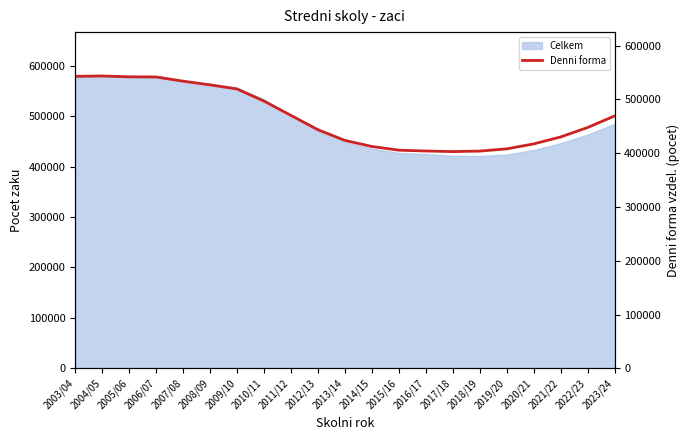

Rank the categories by value from highest to lowest.

2004/05, 2003/04, 2005/06, 2006/07, 2007/08, 2008/09, 2009/10, 2010/11, 2011/12, 2023/24, 2022/23, 2012/13, 2021/22, 2013/14, 2020/21, 2014/15, 2019/20, 2015/16, 2016/17, 2018/19, 2017/18